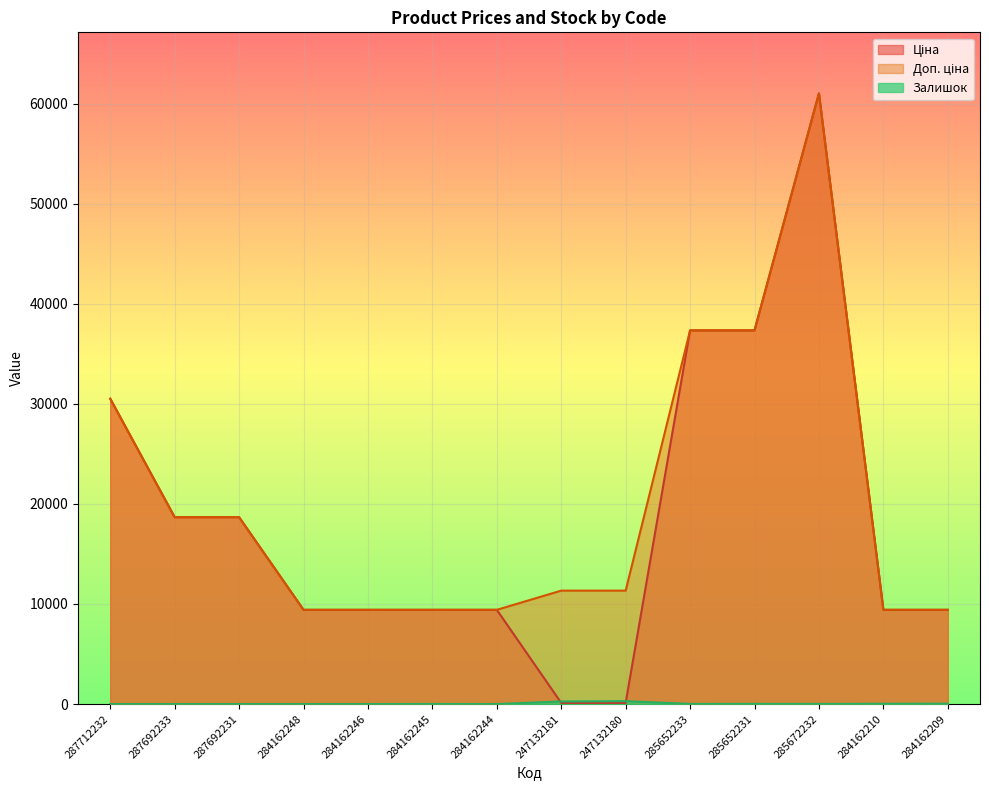

At which category does Залишок reach its first local peak?

284162245